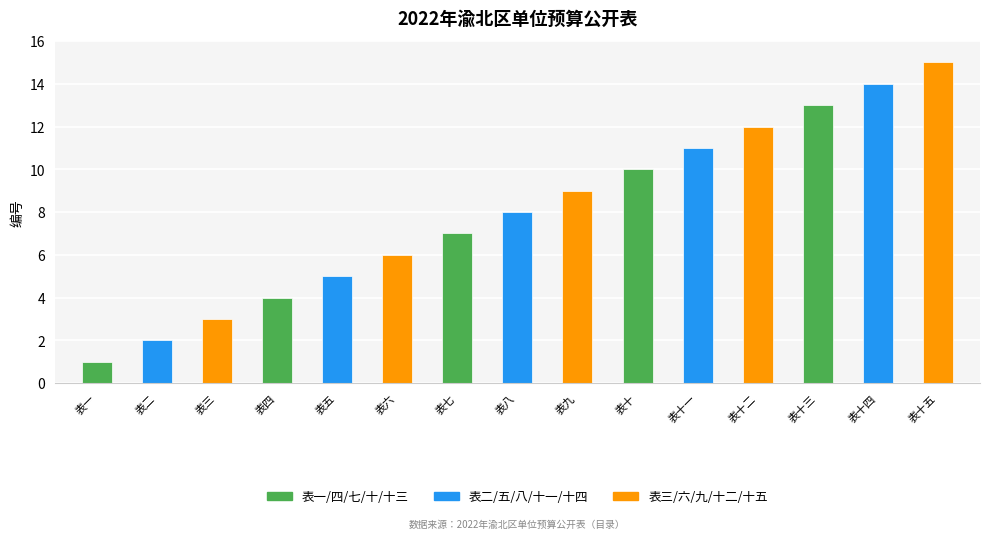

List the labels in order of value, smallest first.

表一, 表二, 表三, 表四, 表五, 表六, 表七, 表八, 表九, 表十, 表十一, 表十二, 表十三, 表十四, 表十五